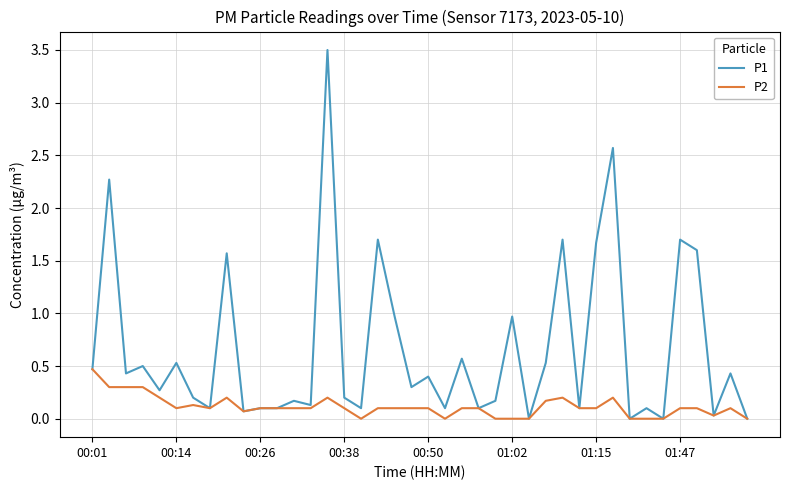

What is the greatest value displayed?

3.5